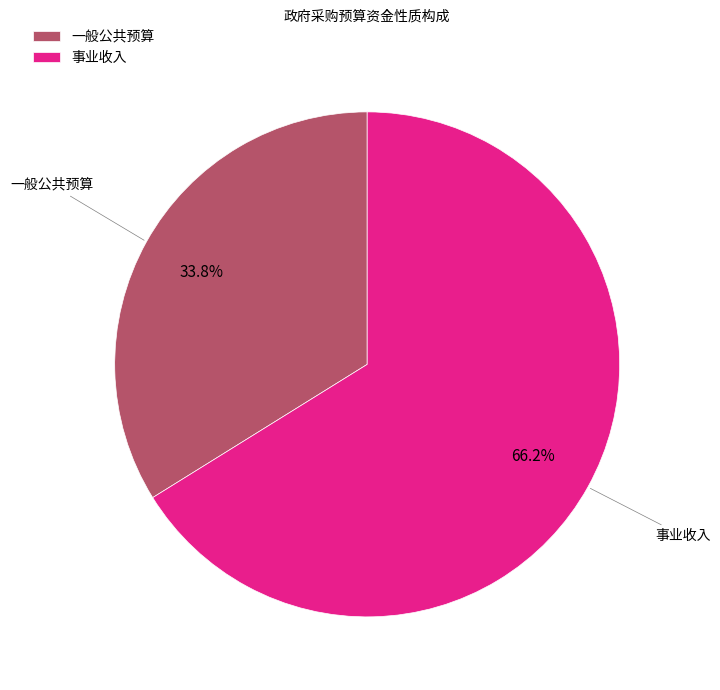

How much of the chart is everything except 事业收入?

33.8%